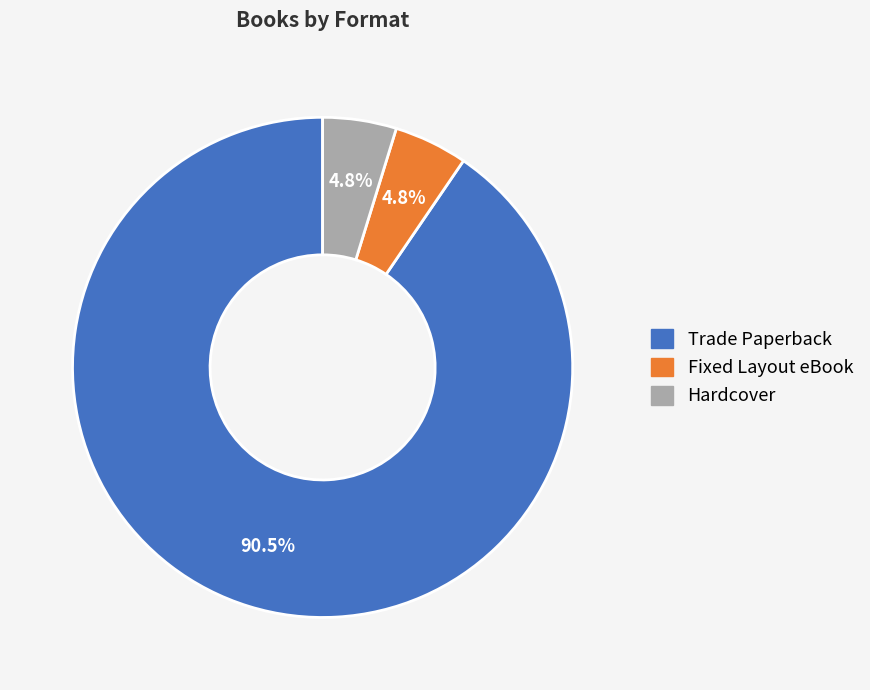

Which category accounts for the majority?

Trade Paperback